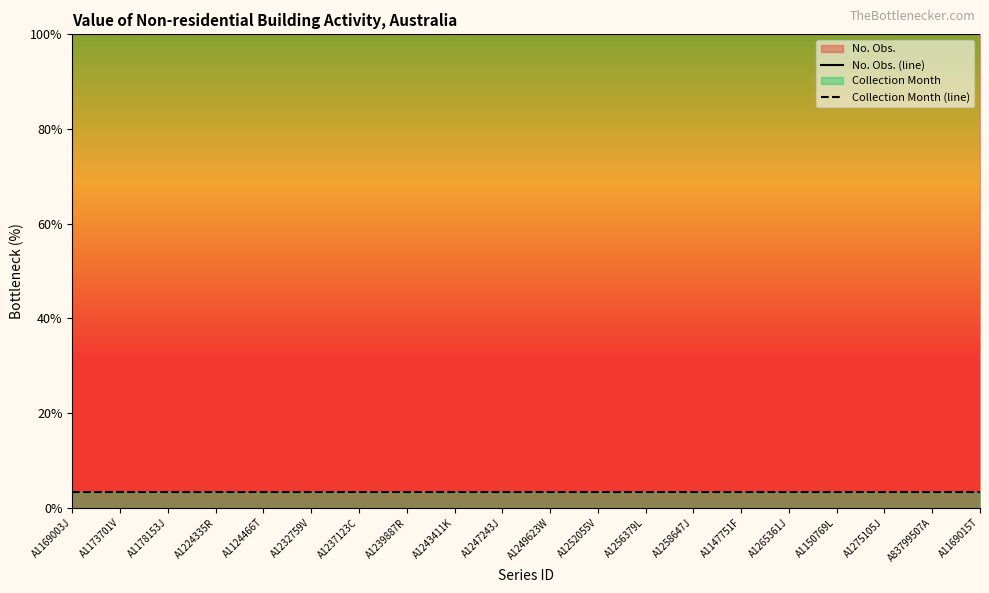

What is the label of the 5th point from the left?

A1124466T